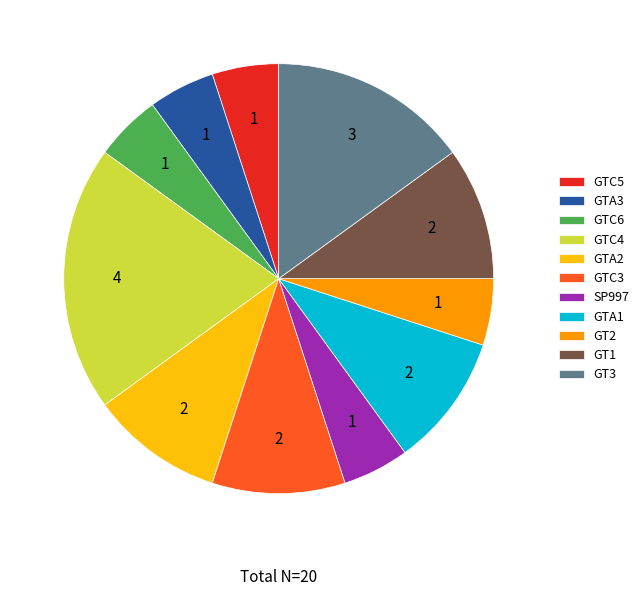

What is the largest slice in the pie chart?

GTC4